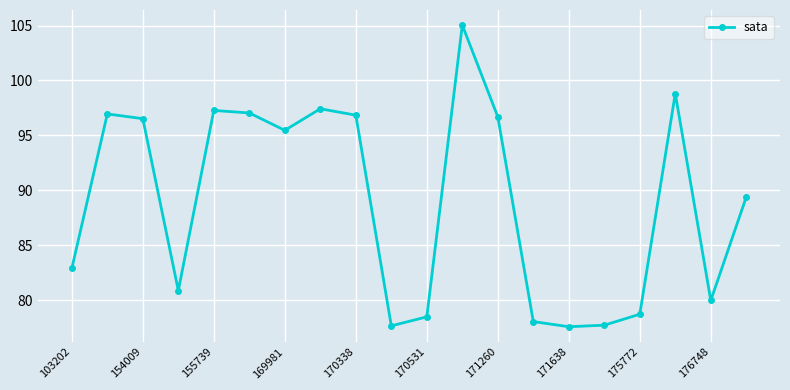

Is this an area chart (filled region under the line)?

No